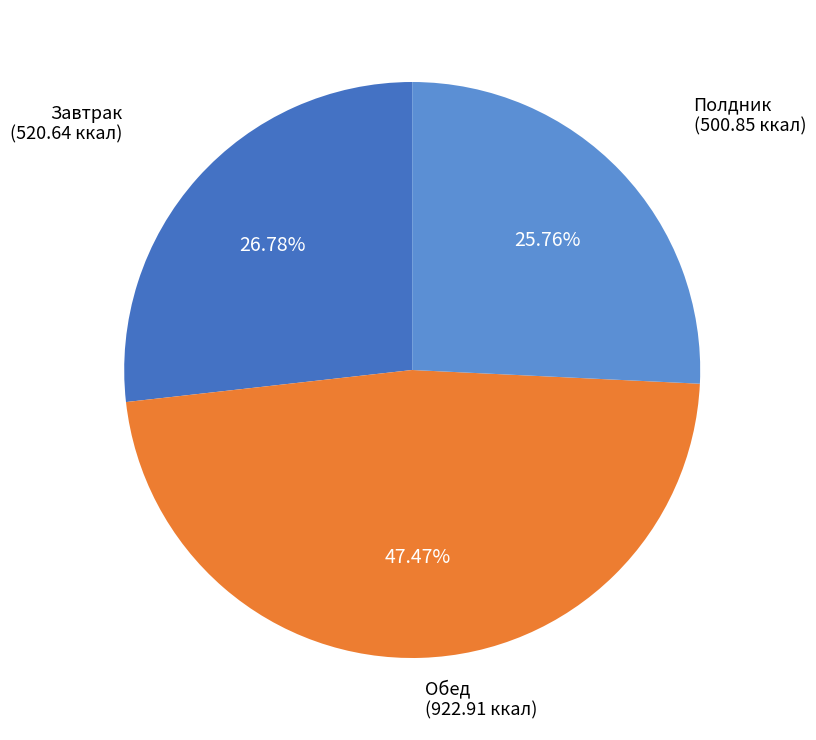

How many slices are in this pie chart?

3